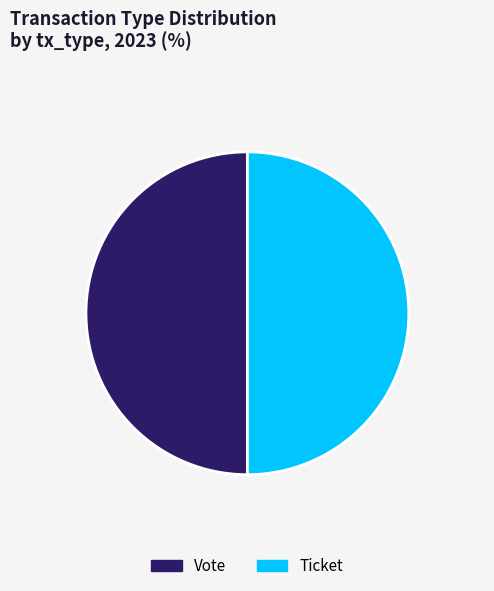

Approximately how many times larger is the value at Ticket compared to Vote?

1.0